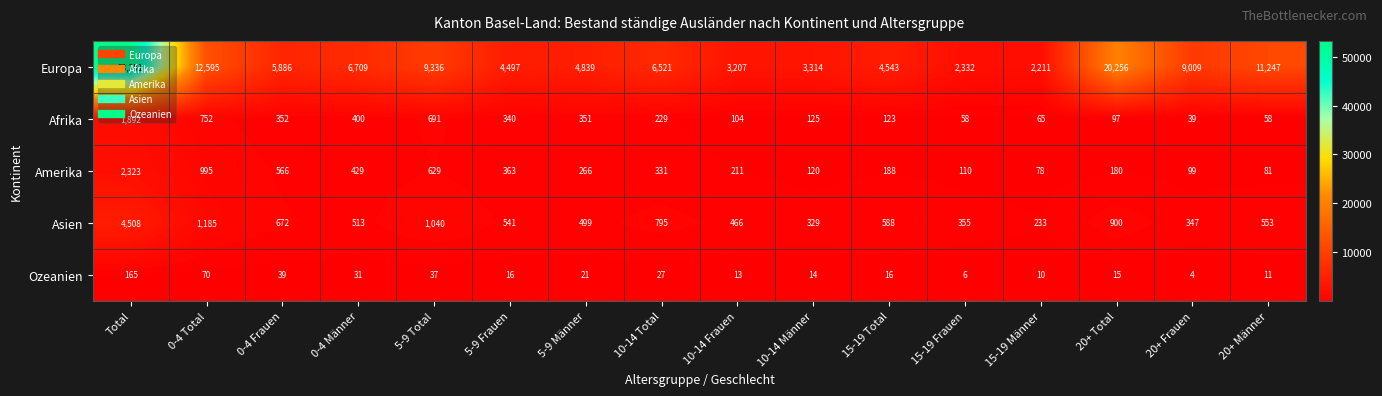

How many categories are shown in the chart?

16